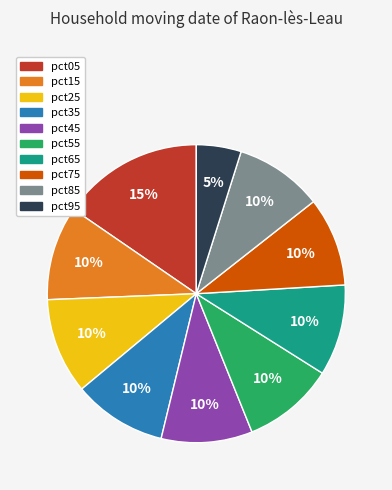

Between pct55 and pct95, which is larger?

pct55